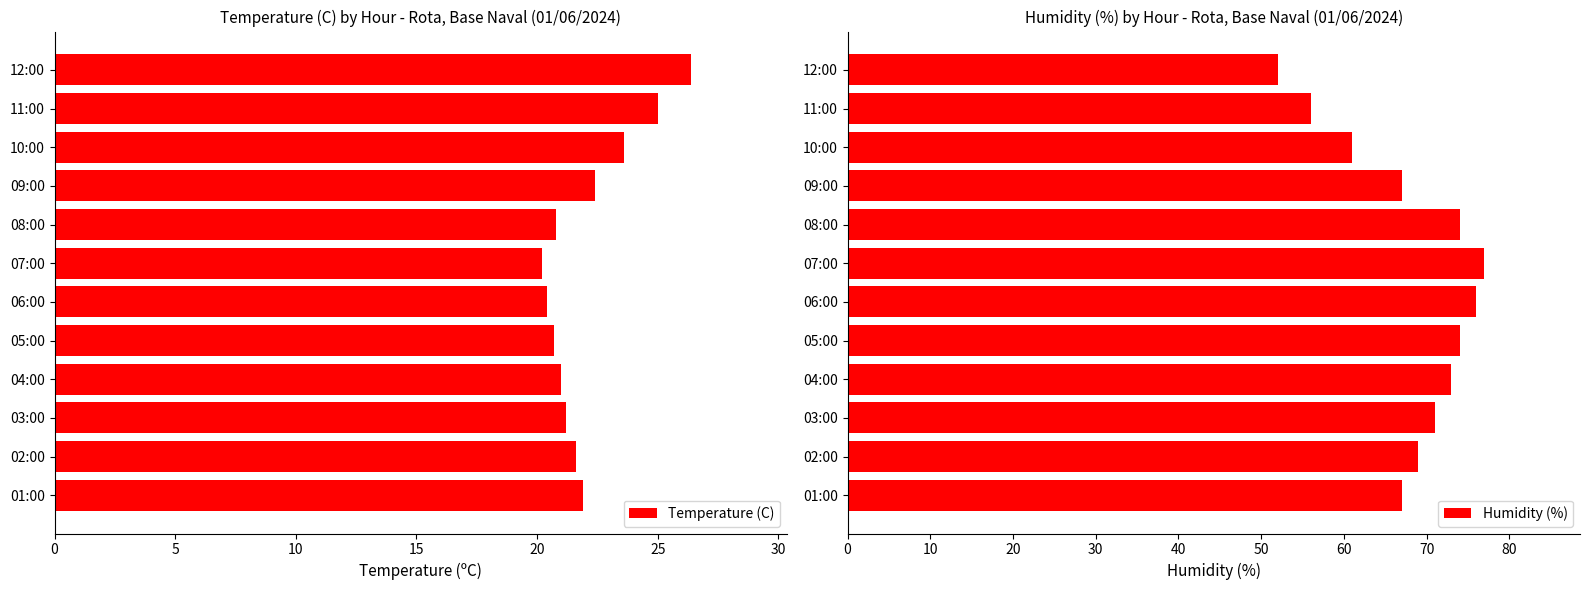

What is the sum of all Humidity (%) values?

817